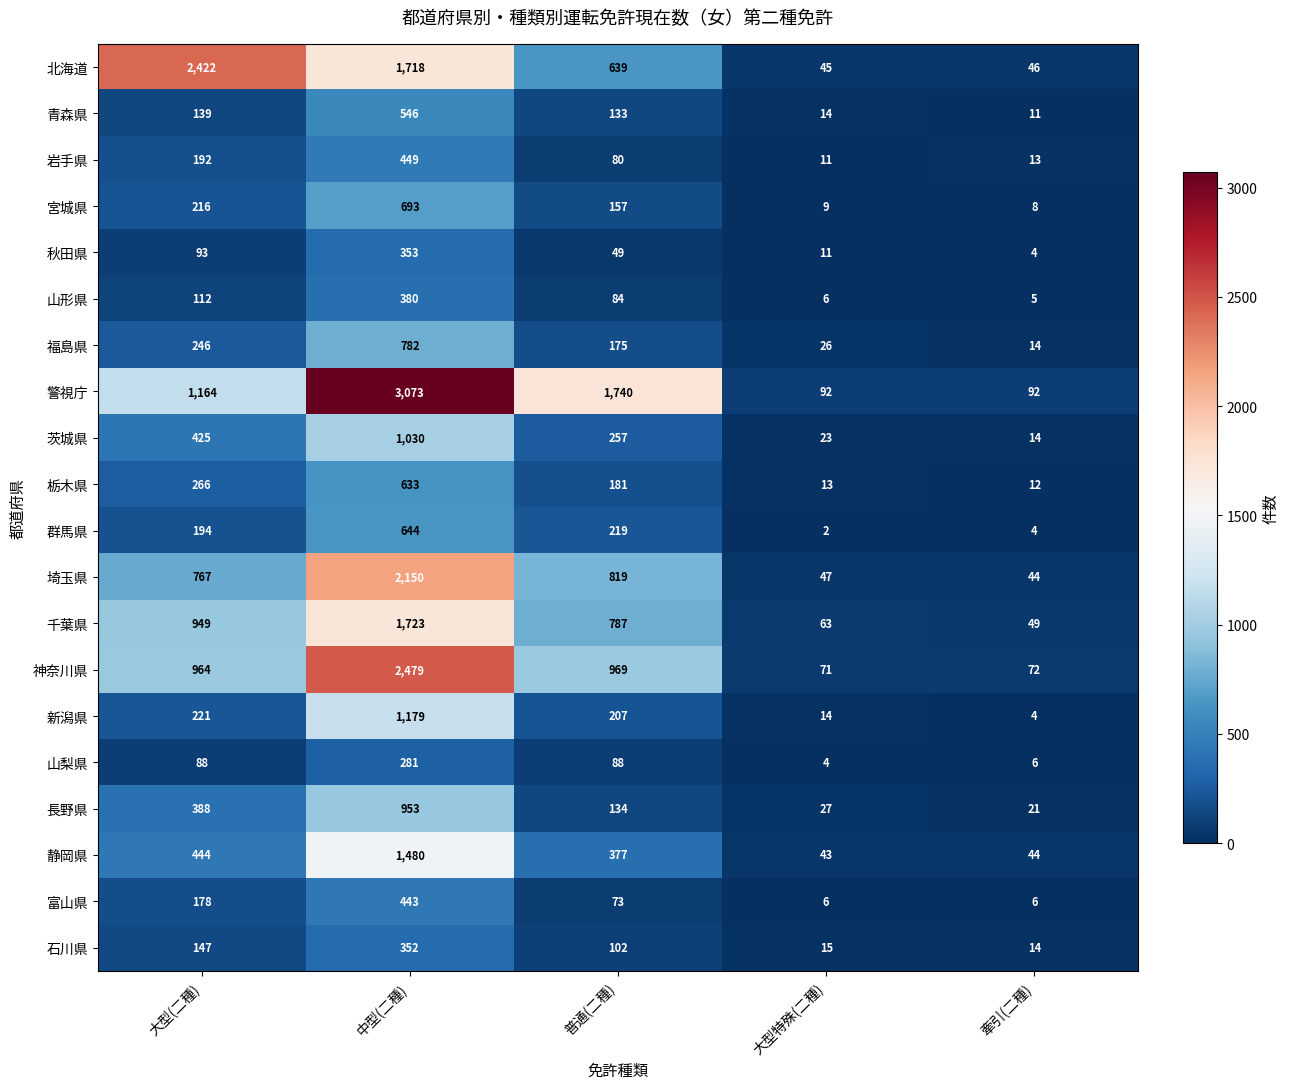

What is the maximum value shown in the chart?

3073